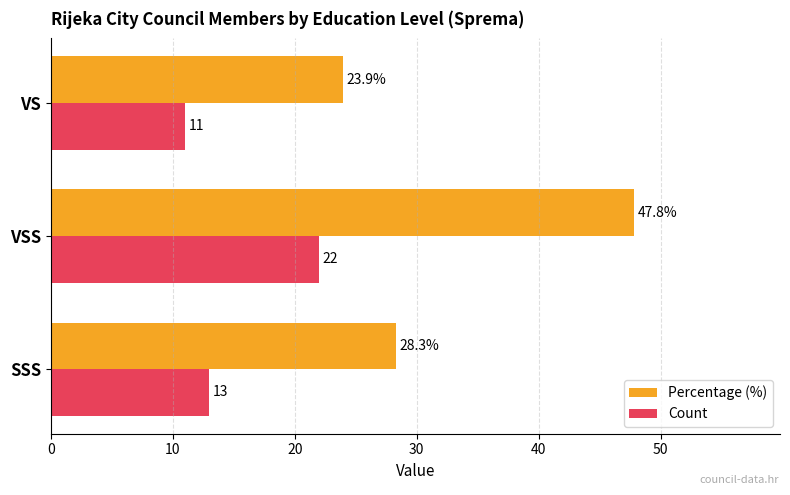

What is the sum of all Percentage (%) values?

100.0